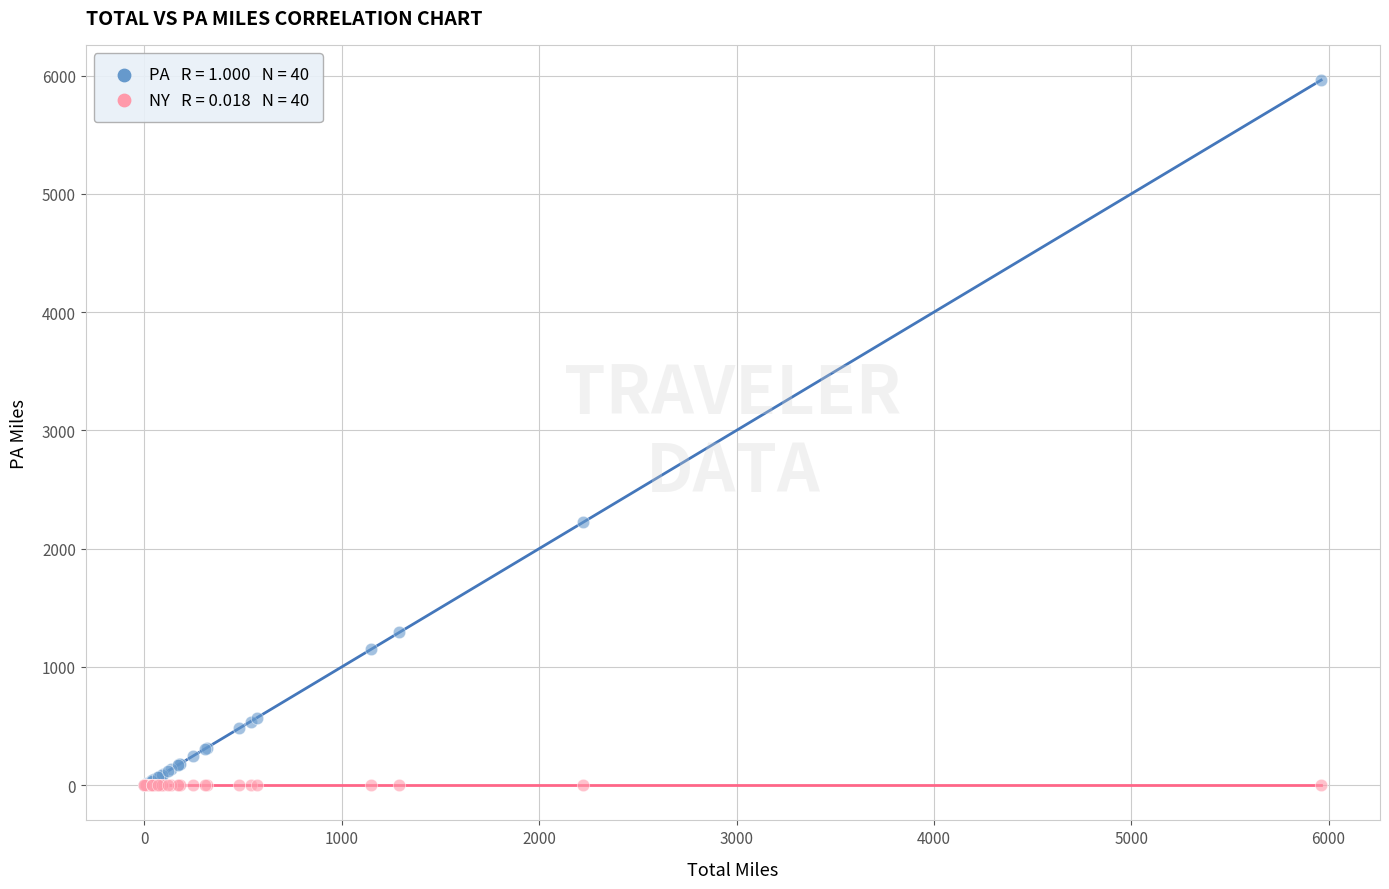

Across all series, what Y value is closest to 2981?

2223.0